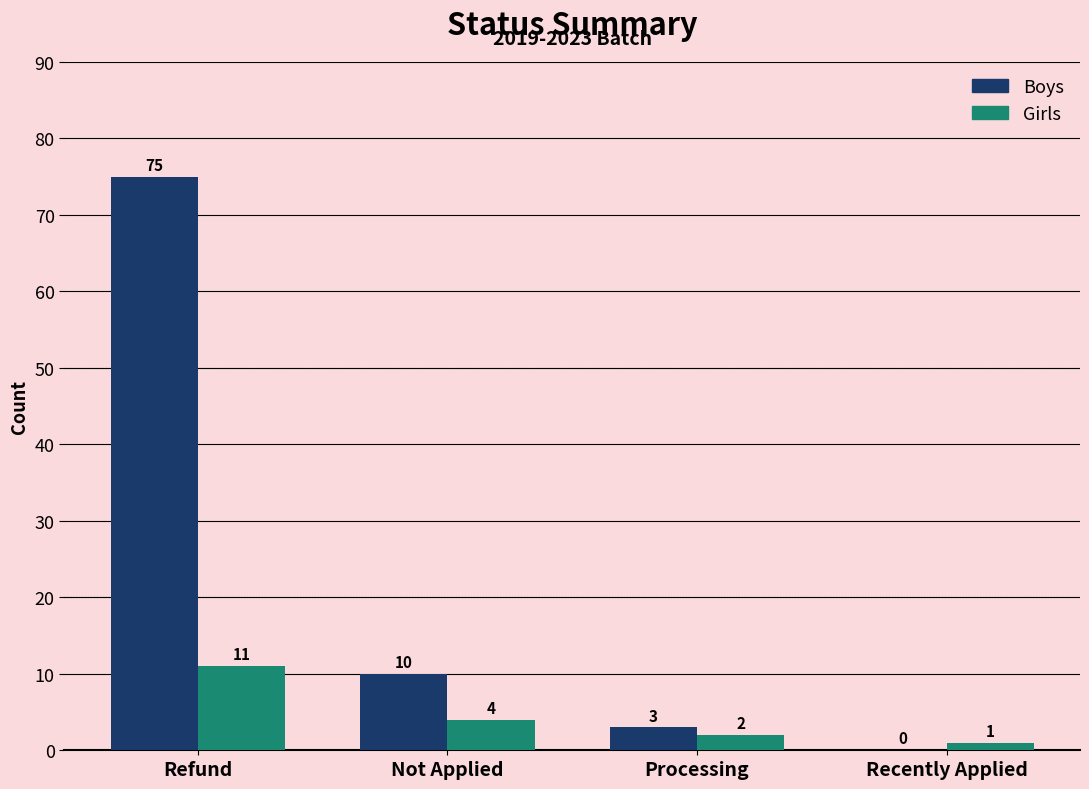

What is the sum of the Girls values at Recently Applied and Refund?

12